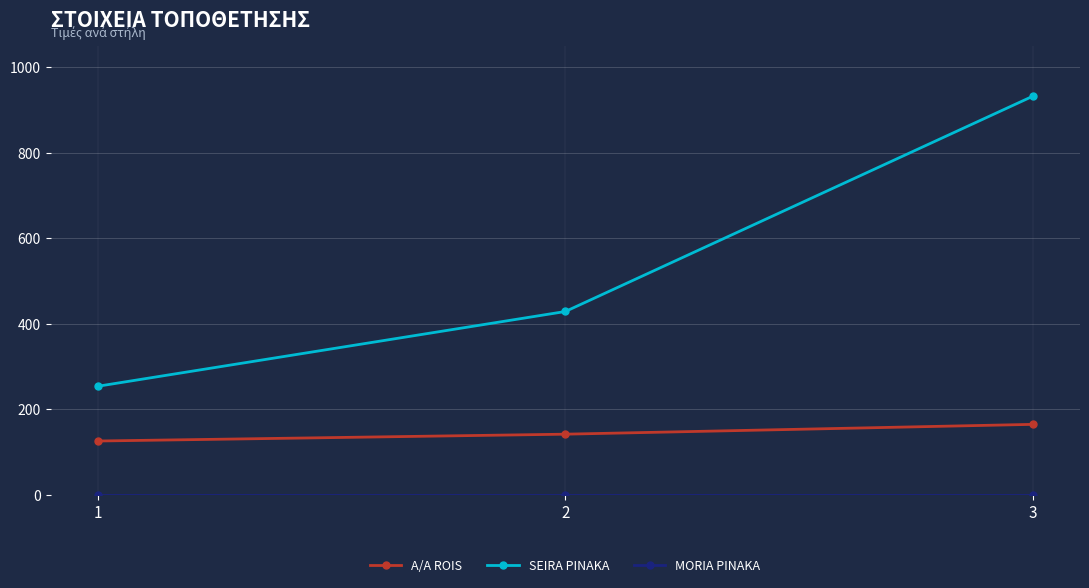

Does the chart have visible grid lines?

Yes